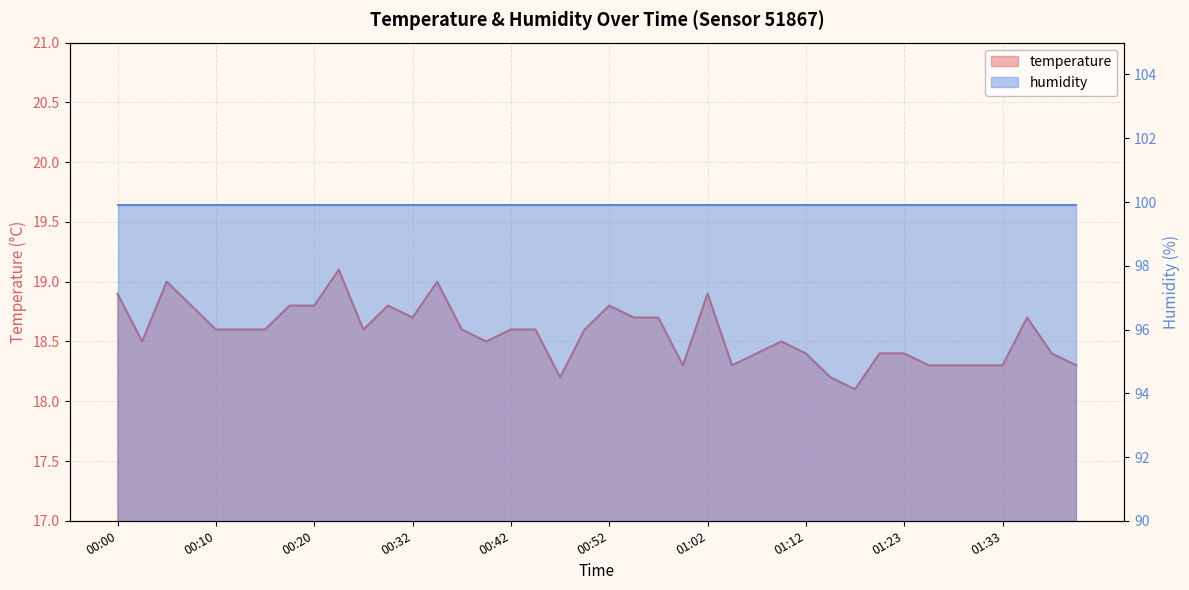

What is the minimum value shown in the chart?

18.1